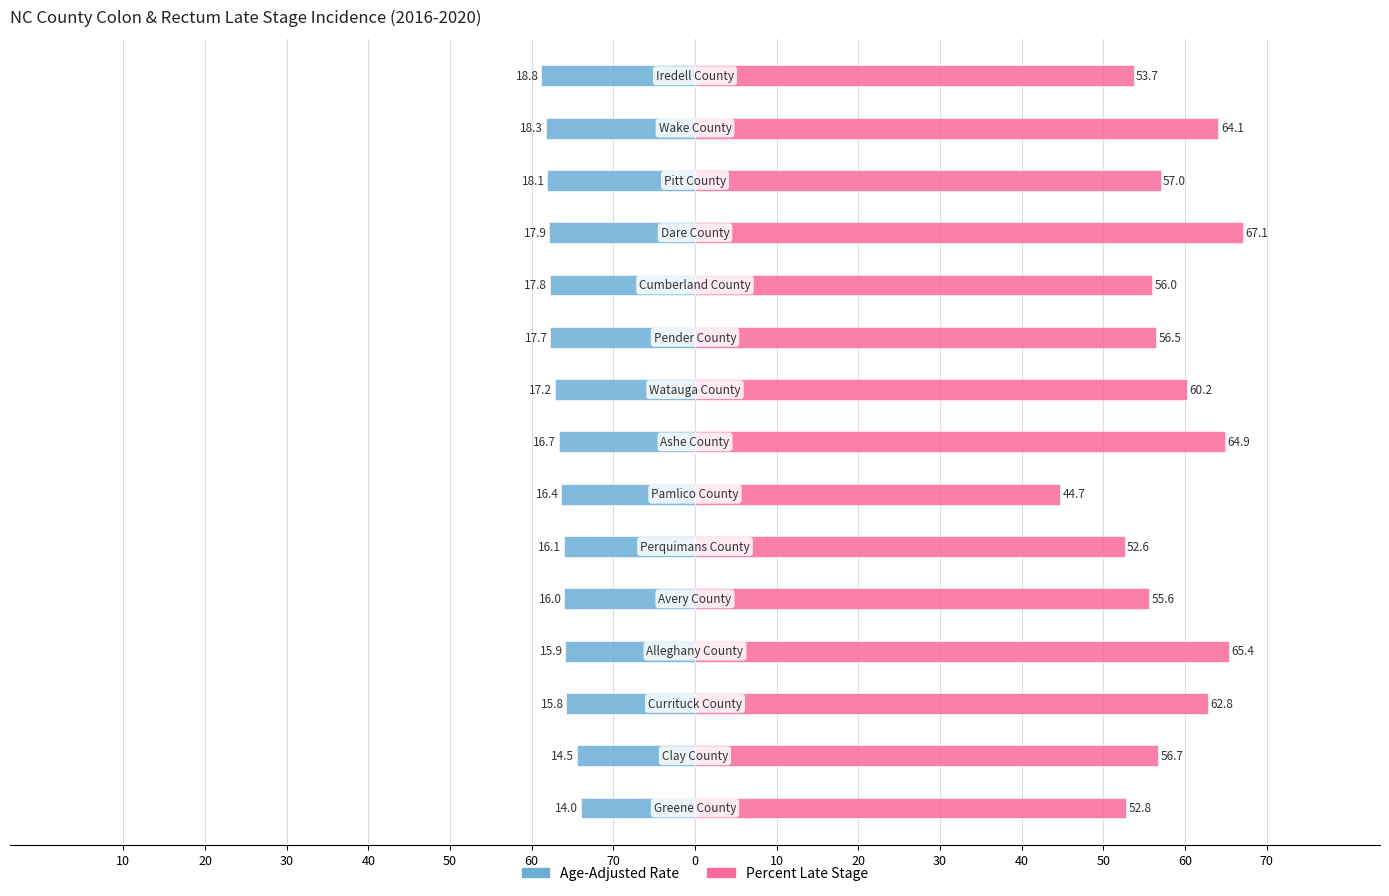

Is the value of Percent Late Stage at 60 greater than the value of Age-Adjusted Rate at 20?

Yes